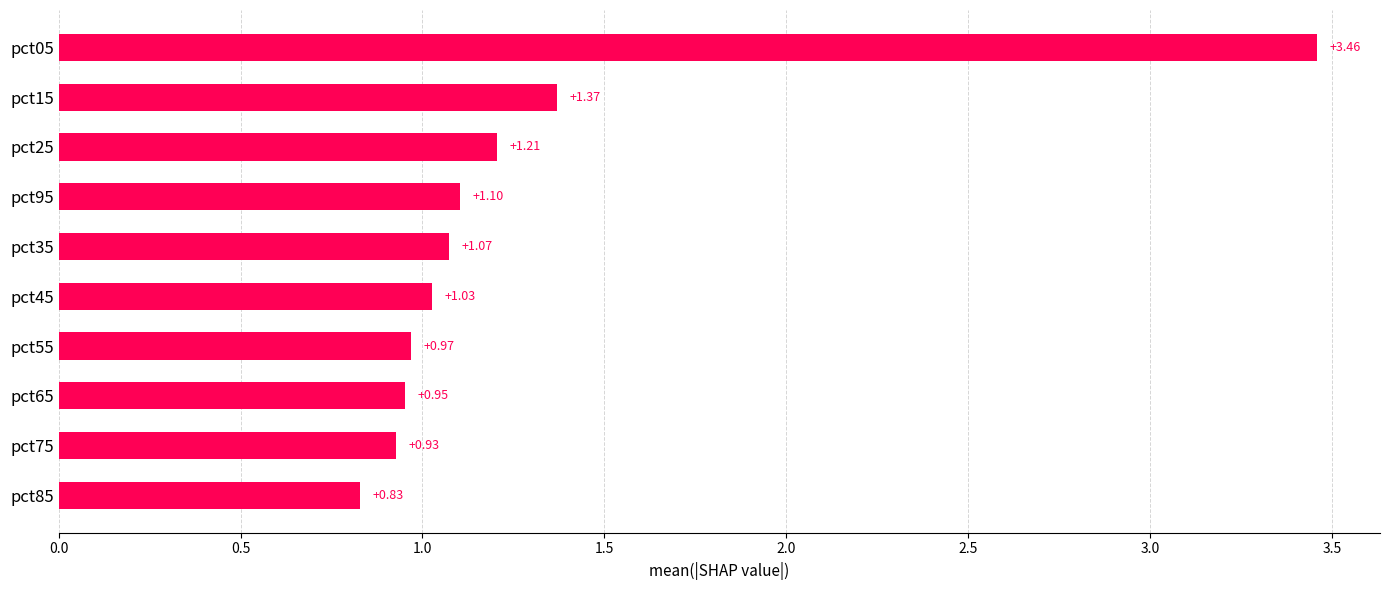

At which category does the chart reach its minimum across all series?

pct85